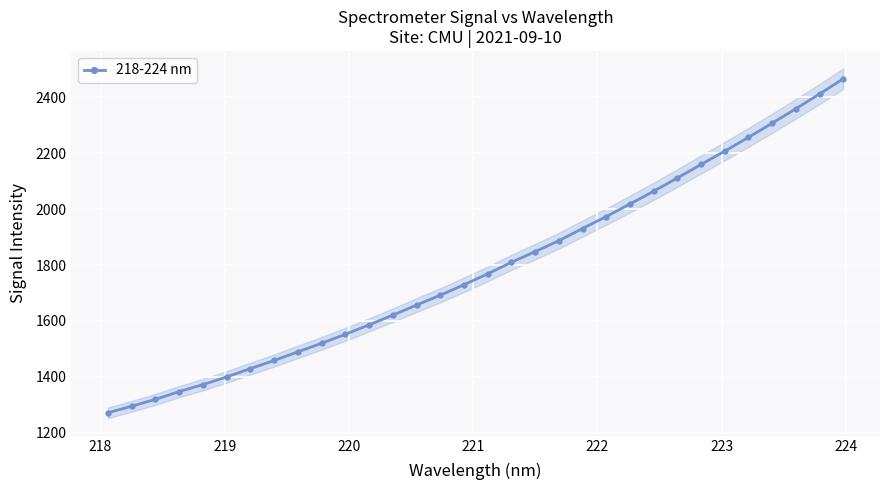

What is the minimum value shown in the chart?

1271.7